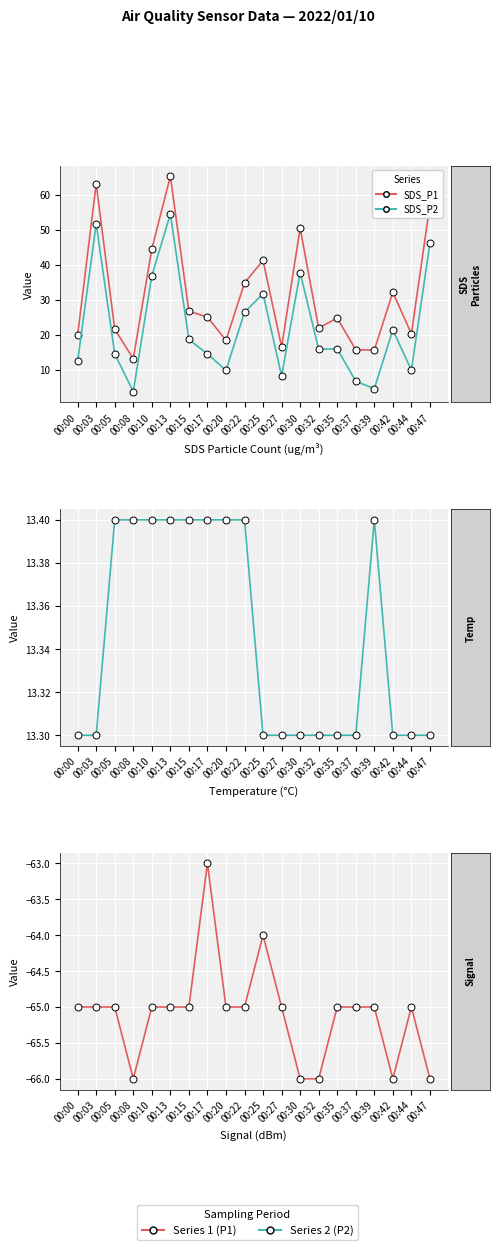

How many values in the SDS_P1 series exceed 25?

10